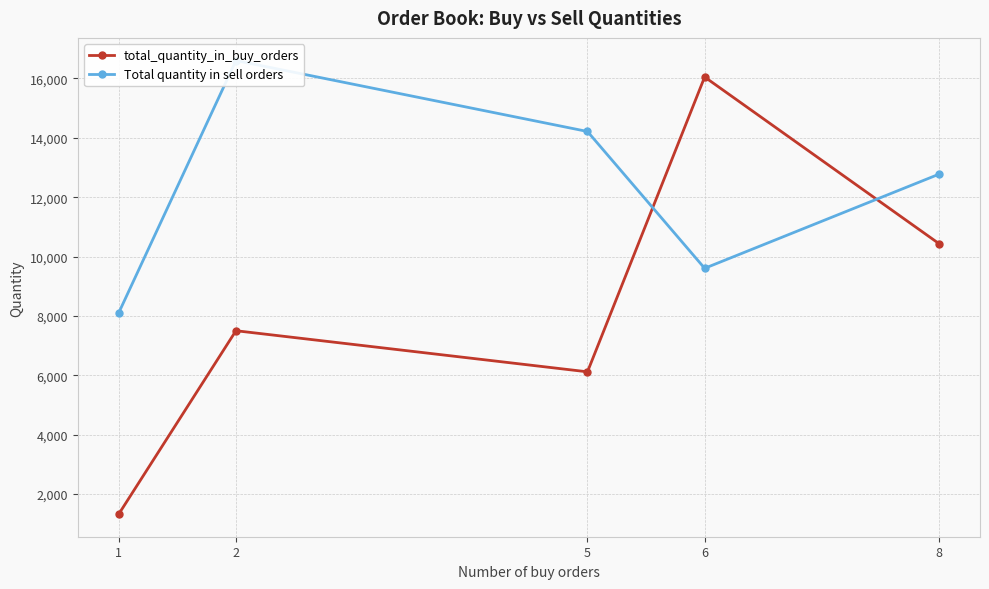

What is the sum of the Total quantity in sell orders values at 1 and 2?

24711